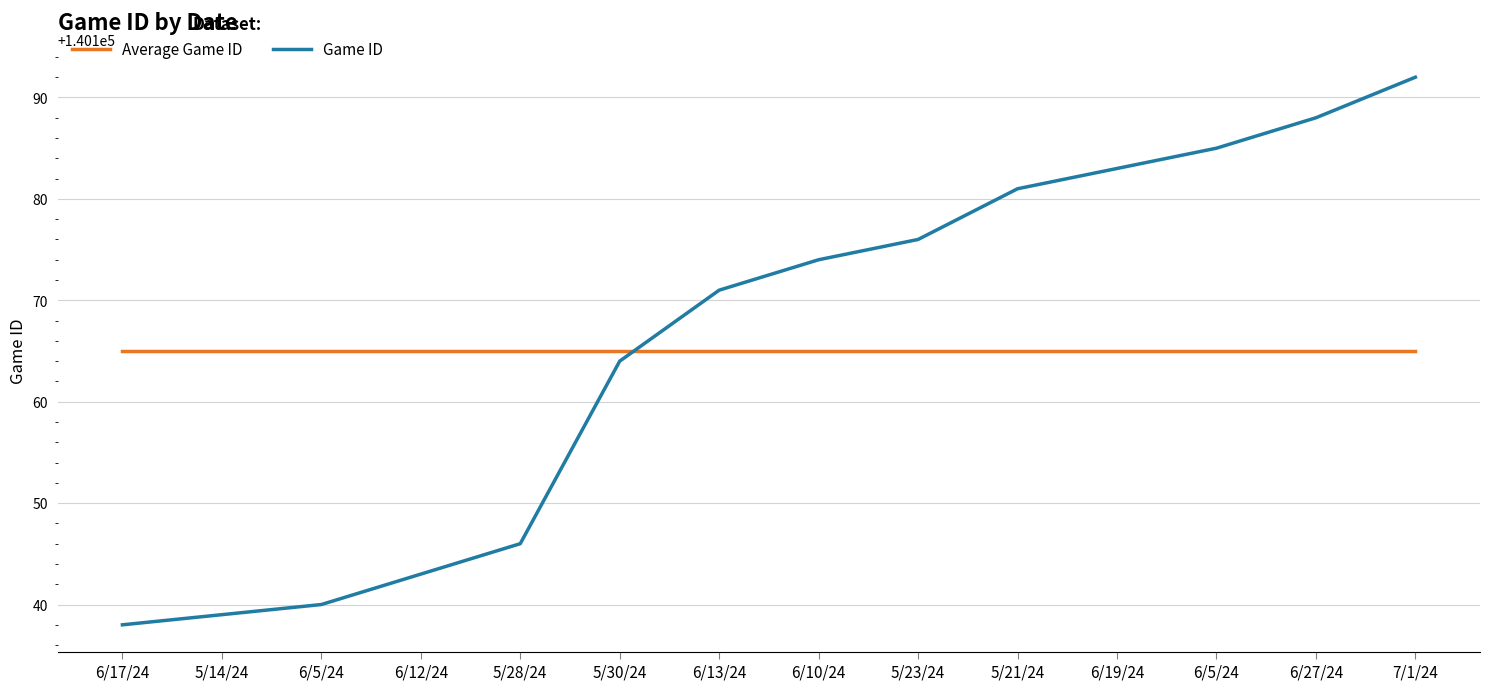

What are all the series names shown in the legend?

Average Game ID, Game ID